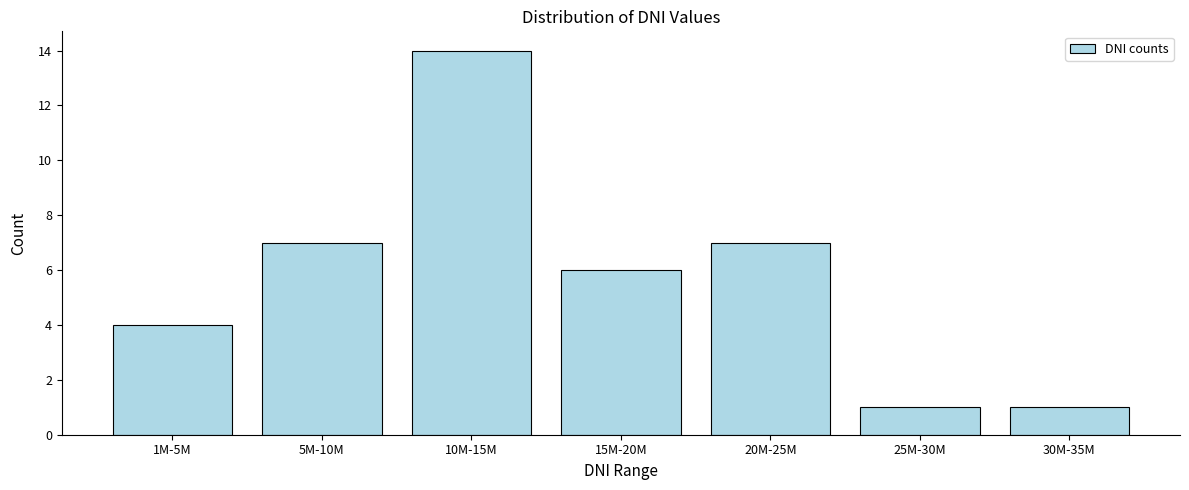

Reading left to right, list all the values displayed in this chart.

4	7	14	6	7	1	1